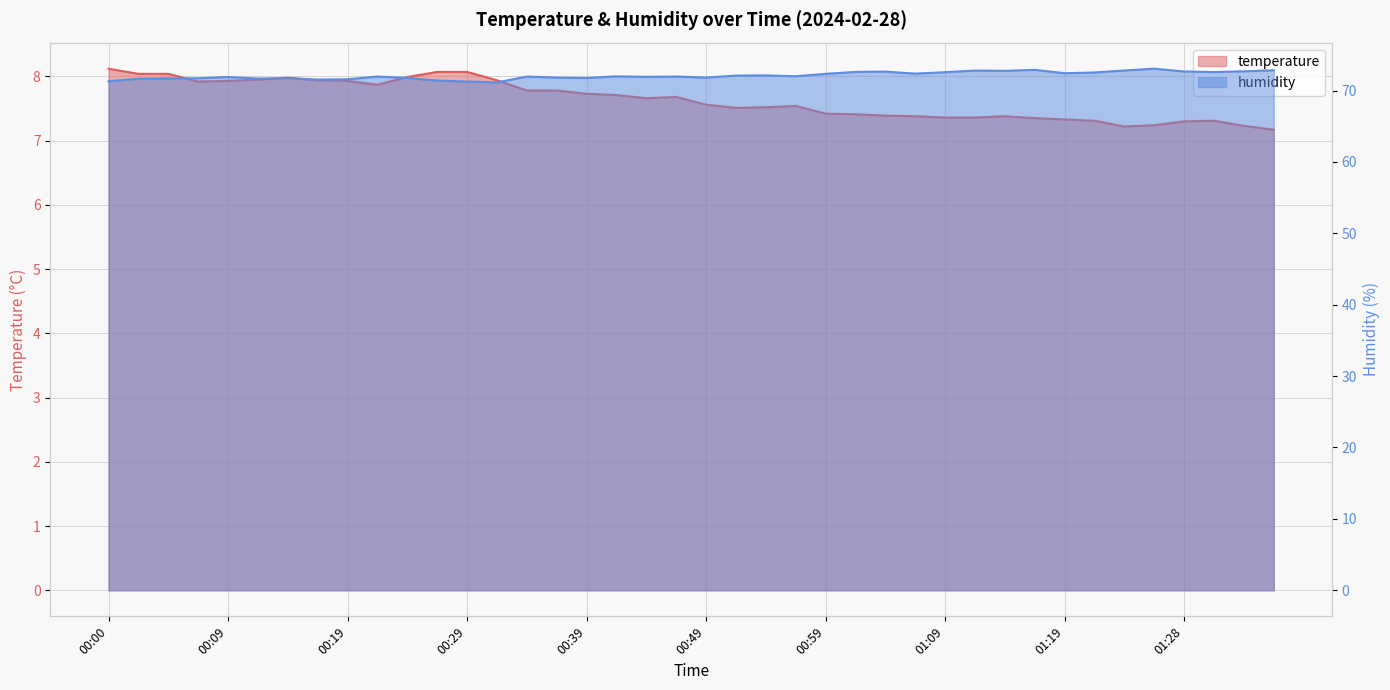

Is the value of temperature at 00:49 greater than the value of humidity at 01:06?

No